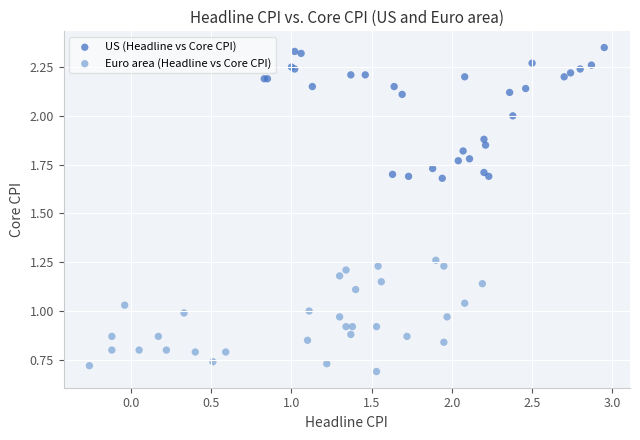

Which series reaches the maximum Y coordinate?

US (Headline vs Core CPI)